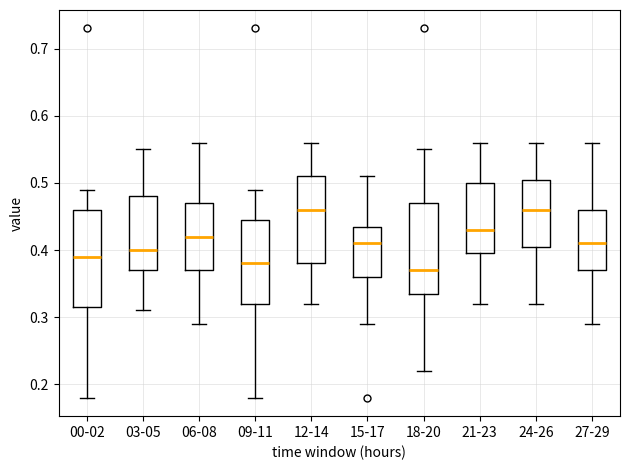

Reading left to right, read every box against the y-axis: the position of its median line, the range the box covers, and the ends of its whiskers. The values are not printed on the chart, so give them approximately, as read against the axis.

00-02: median 0.39, box 0.32 to 0.46, whiskers 0.18 to 0.49
03-05: median 0.40, box 0.37 to 0.48, whiskers 0.31 to 0.55
06-08: median 0.42, box 0.37 to 0.47, whiskers 0.29 to 0.56
09-11: median 0.38, box 0.32 to 0.45, whiskers 0.18 to 0.49
12-14: median 0.46, box 0.38 to 0.51, whiskers 0.32 to 0.56
15-17: median 0.41, box 0.36 to 0.44, whiskers 0.29 to 0.51
18-20: median 0.37, box 0.34 to 0.47, whiskers 0.22 to 0.55
21-23: median 0.43, box 0.40 to 0.50, whiskers 0.32 to 0.56
24-26: median 0.46, box 0.41 to 0.51, whiskers 0.32 to 0.56
27-29: median 0.41, box 0.37 to 0.46, whiskers 0.29 to 0.56